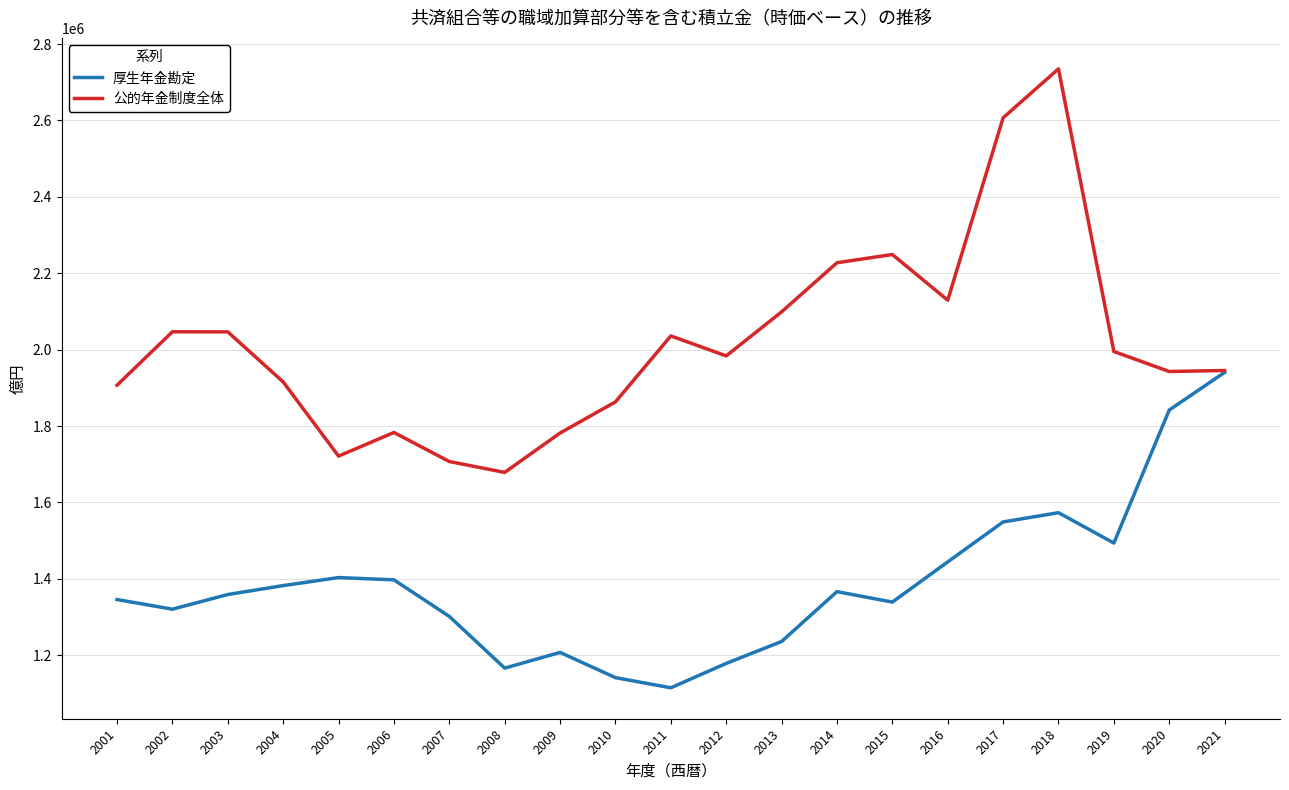

What is the sum of the 公的年金制度全体 values at 2008 and 2012?

3662406